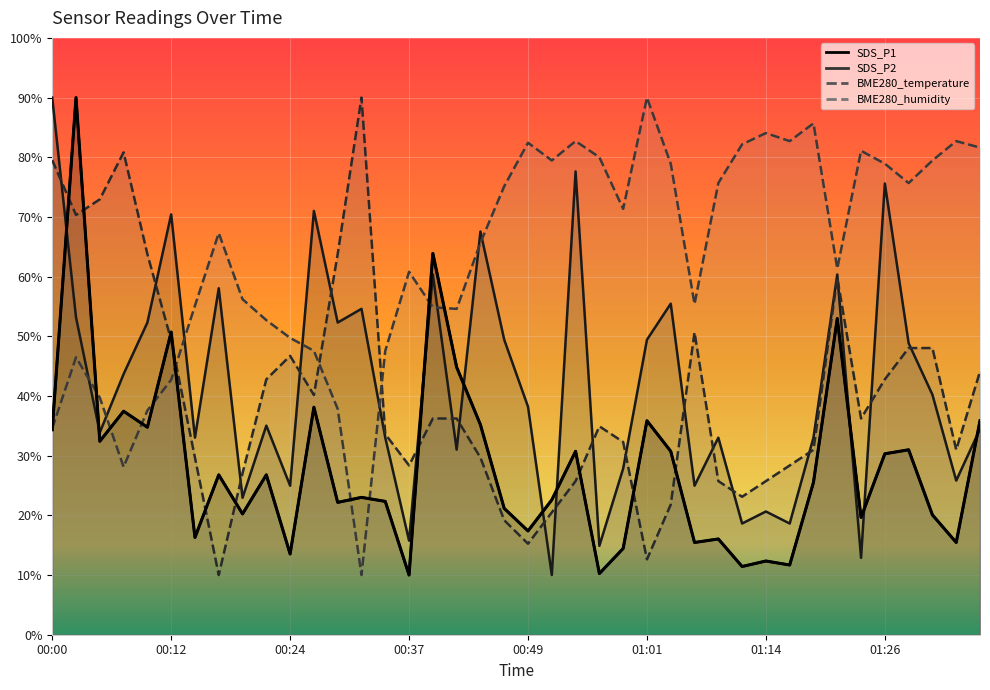

At which label does SDS_P1 first exceed 25?

00:00